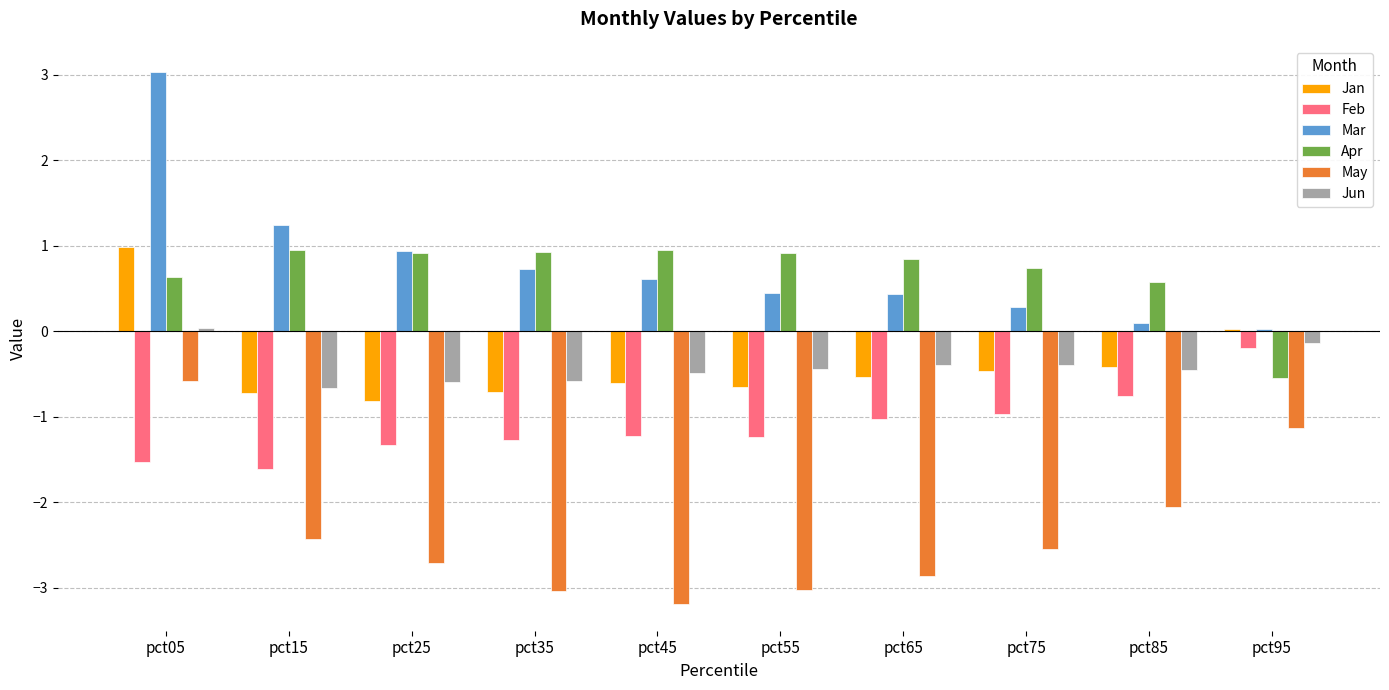

The value of Feb at pct05 is -0.4. True or false?

False